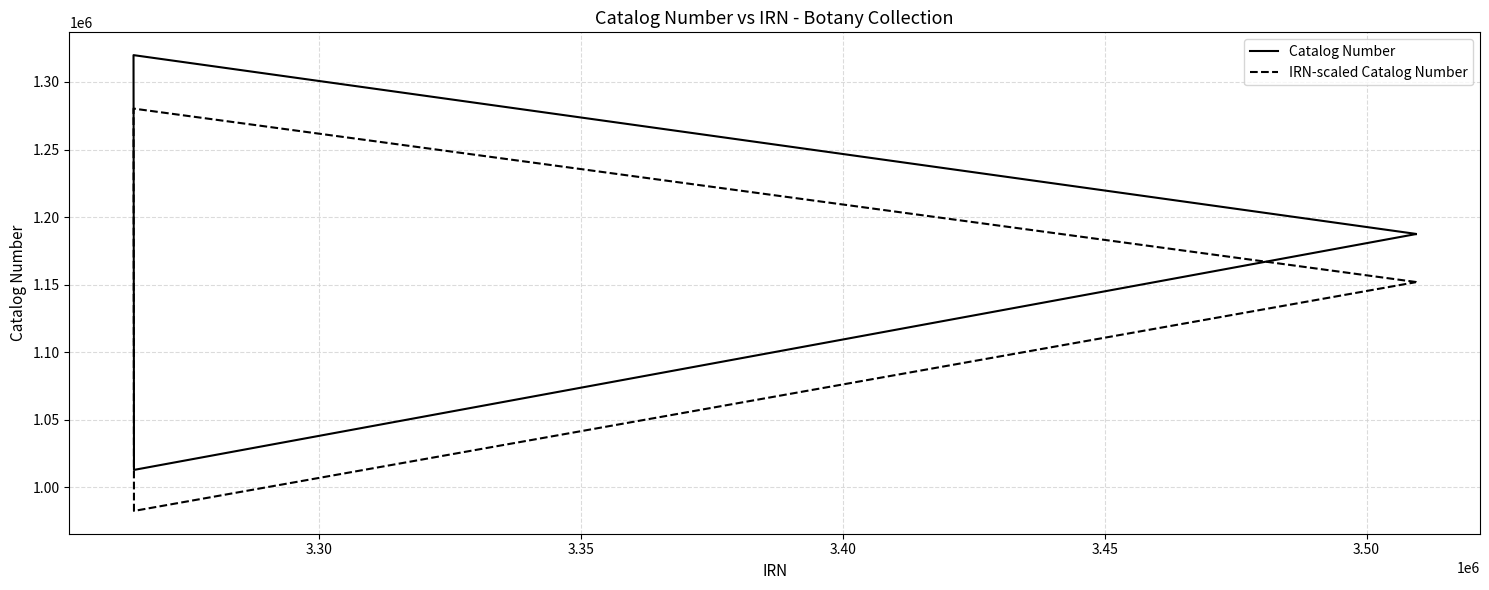

Is the value of IRN-scaled Catalog Number at 3.25 greater than the value of Catalog Number at 3.50?

Yes